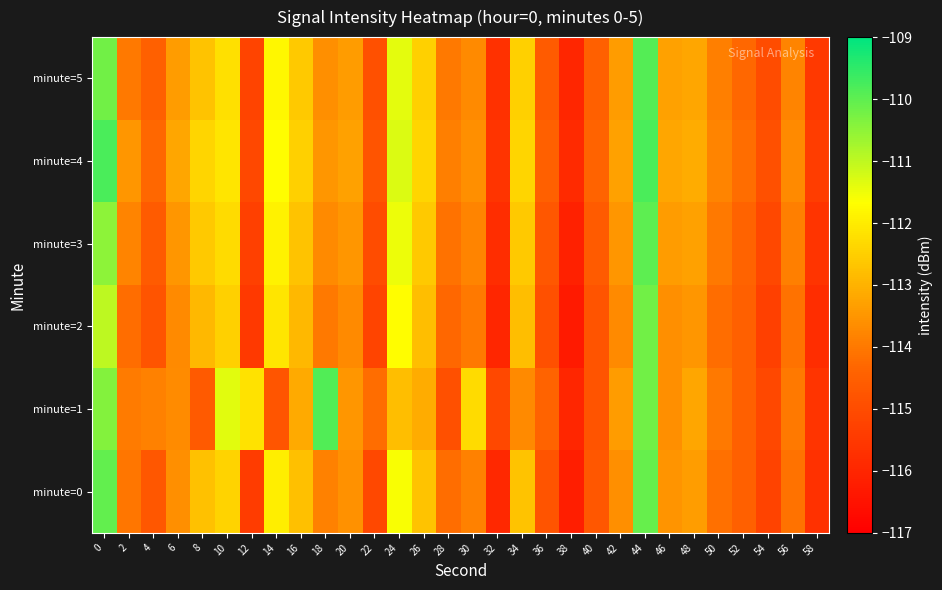

Reading left to right, what are all the values shown in this chart?

minute=0: 0=-110.0	2=-114.0	4=-114.7	6=-113.6	8=-112.7	10=-112.4	12=-115.4	14=-112.0	16=-112.8	18=-113.9	20=-113.6	22=-115.1	24=-111.6	26=-112.7	28=-114.2	30=-113.9	32=-115.9	34=-112.7	36=-114.8	38=-116.2	40=-114.7	42=-113.6	44=-110.1	46=-113.5	48=-113.4	50=-114.1	52=-114.5	54=-115.2	56=-114.1	58=-115.7
minute=1: 0=-110.4	2=-113.9	4=-113.9	6=-113.7	8=-114.6	10=-111.4	12=-112.2	14=-114.8	16=-113.1	18=-109.9	20=-113.5	22=-114.2	24=-112.8	26=-113.1	28=-114.9	30=-112.3	32=-115.1	34=-113.7	36=-114.4	38=-116.0	40=-114.8	42=-113.4	44=-110.2	46=-113.6	48=-113.2	50=-114.0	52=-114.5	54=-115.1	56=-114.0	58=-115.6
minute=2: 0=-111.0	2=-114.2	4=-114.8	6=-113.7	8=-112.9	10=-112.5	12=-115.5	14=-112.1	16=-112.9	18=-114.0	20=-113.7	22=-115.2	24=-111.7	26=-112.8	28=-114.3	30=-114.0	32=-116.0	34=-112.8	36=-114.9	38=-116.3	40=-114.8	42=-113.7	44=-110.2	46=-113.6	48=-113.5	50=-114.2	52=-114.5	54=-115.3	56=-114.1	58=-115.8
minute=3: 0=-110.5	2=-113.8	4=-114.6	6=-113.5	8=-112.6	10=-112.3	12=-115.3	14=-111.9	16=-112.7	18=-113.7	20=-113.5	22=-115.0	24=-111.5	26=-112.6	28=-114.1	30=-113.8	32=-115.8	34=-112.6	36=-114.7	38=-116.1	40=-114.6	42=-113.5	44=-110.0	46=-113.4	48=-113.3	50=-114.0	52=-114.4	54=-115.1	56=-113.9	58=-115.6
minute=4: 0=-109.8	2=-113.5	4=-114.3	6=-113.2	8=-112.4	10=-112.1	12=-115.1	14=-111.7	16=-112.5	18=-113.5	20=-113.3	22=-114.8	24=-111.3	26=-112.4	28=-113.9	30=-113.6	32=-115.6	34=-112.4	36=-114.5	38=-115.9	40=-114.4	42=-113.3	44=-109.8	46=-113.2	48=-113.1	50=-113.8	52=-114.2	54=-114.9	56=-113.7	58=-115.4
minute=5: 0=-110.2	2=-114.0	4=-114.5	6=-113.4	8=-112.7	10=-112.2	12=-115.2	14=-111.8	16=-112.6	18=-113.6	20=-113.4	22=-114.9	24=-111.4	26=-112.5	28=-114.0	30=-113.7	32=-115.7	34=-112.5	36=-114.6	38=-116.0	40=-114.5	42=-113.4	44=-109.9	46=-113.3	48=-113.2	50=-113.9	52=-114.3	54=-115.0	56=-113.8	58=-115.5